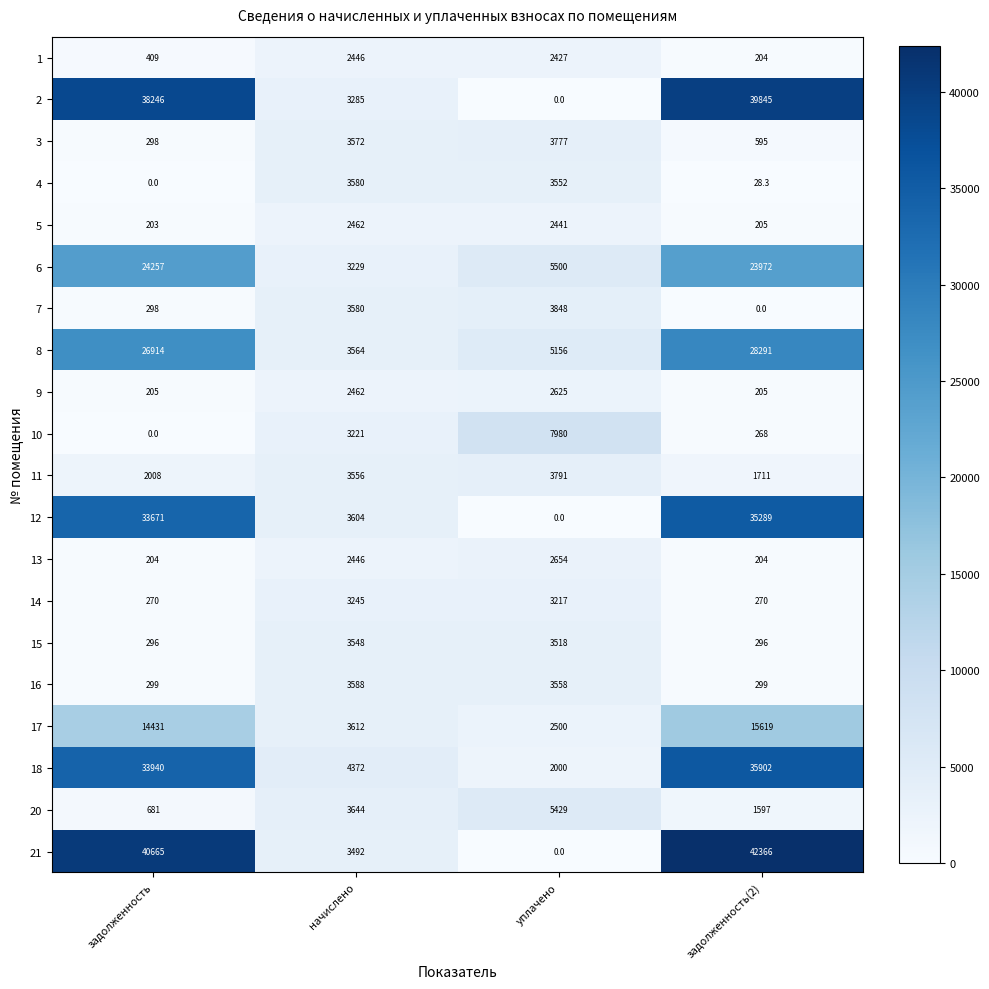

What is the lowest value of the 16 series?

299.0